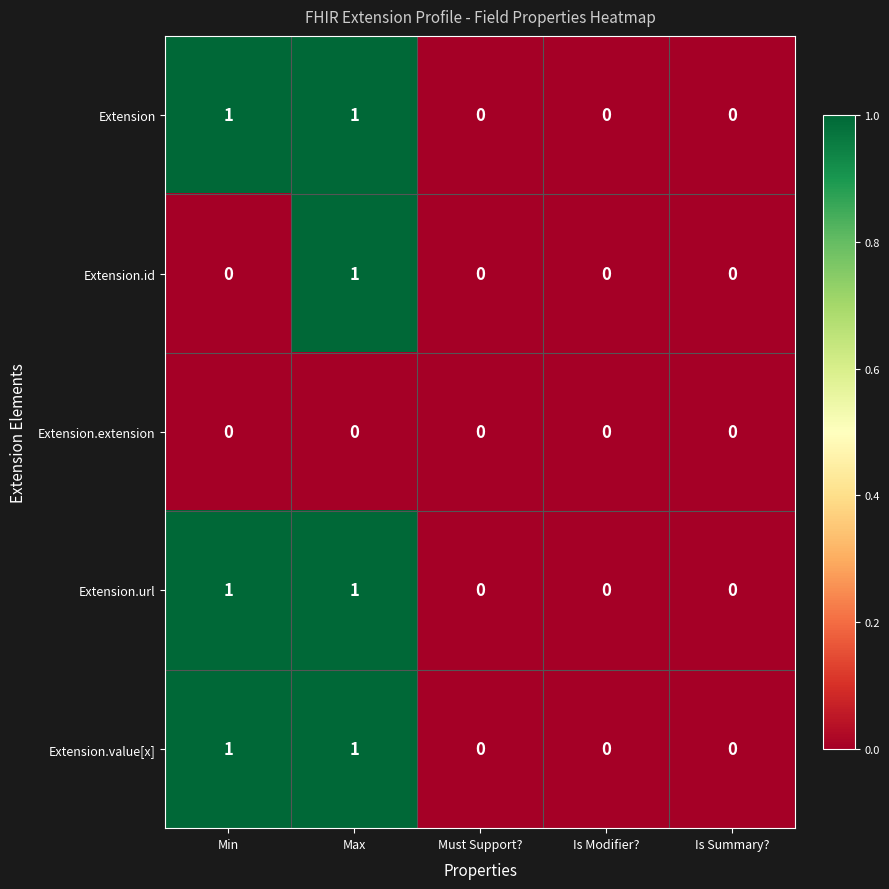

True or false: Extension.url has a value of 1 at Min.

True